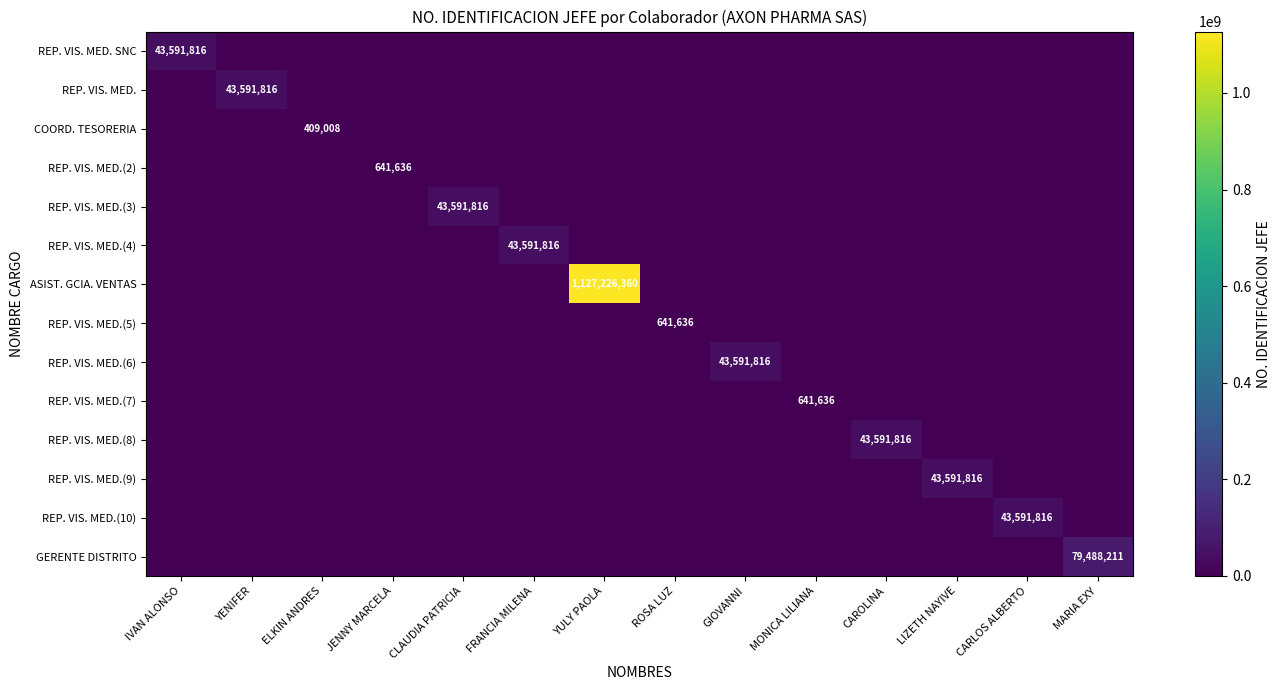

The REP. VIS. MED.(8) series shows 43591816 at CAROLINA. True or false?

True